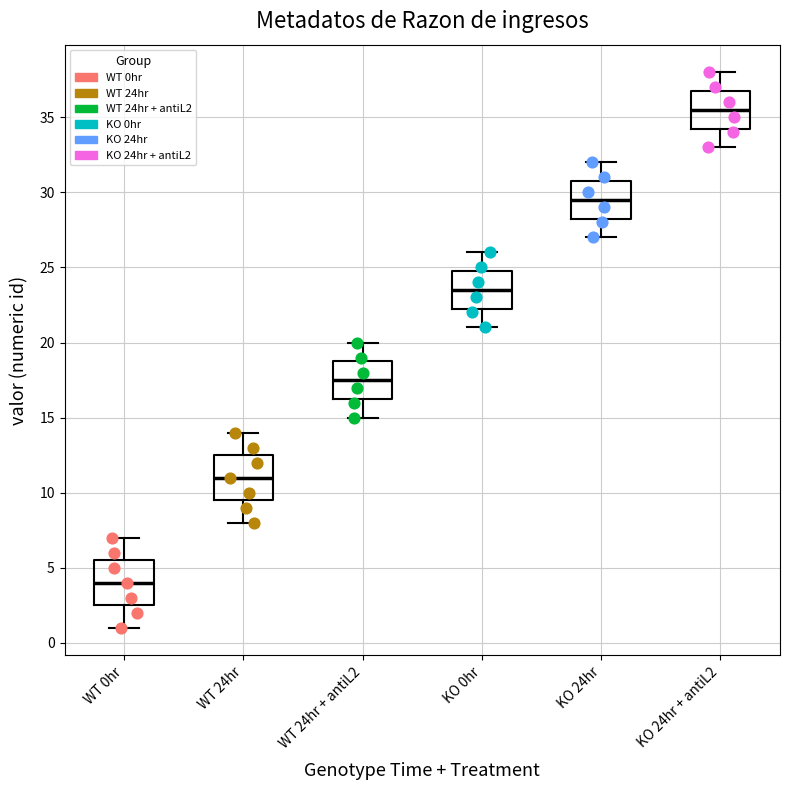

Reading left to right, read every box against the y-axis: the position of its median line, the range the box covers, and the ends of its whiskers. The values are not printed on the chart, so give them approximately, as read against the axis.

WT 0hr: median 4.0, box 2.5 to 5.5, whiskers 1.0 to 7.0
WT 24hr: median 11.0, box 9.5 to 12.5, whiskers 8.0 to 14.0
WT 24hr + antiL2: median 17.5, box 16.5 to 19.0, whiskers 15.0 to 20.0
KO 0hr: median 23.5, box 22.5 to 25.0, whiskers 21.0 to 26.0
KO 24hr: median 29.5, box 28.5 to 31.0, whiskers 27.0 to 32.0
KO 24hr + antiL2: median 35.5, box 34.5 to 37.0, whiskers 33.0 to 38.0